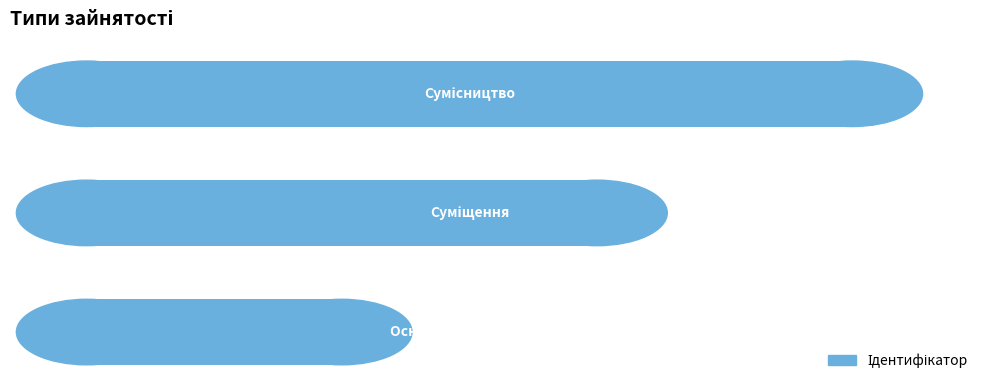

Does the chart contain any negative values?

No